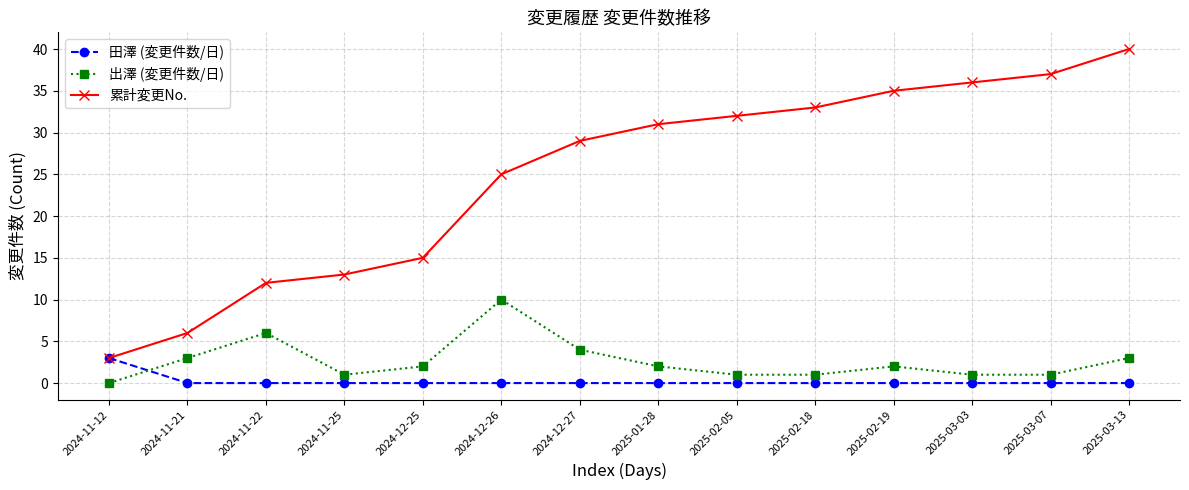

What are all the series names shown in the legend?

田澤 (変更件数/日), 出澤 (変更件数/日), 累計変更No.